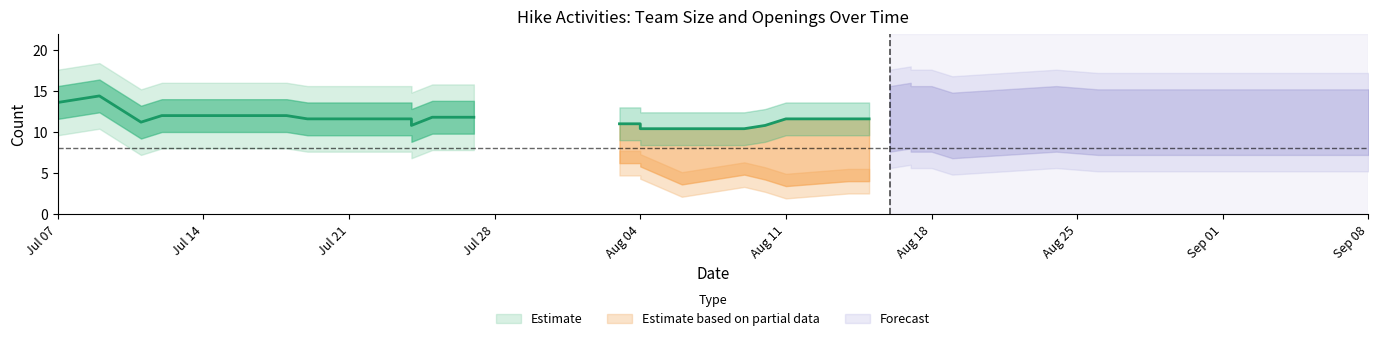

What is the sum of all Number of openings values?

225